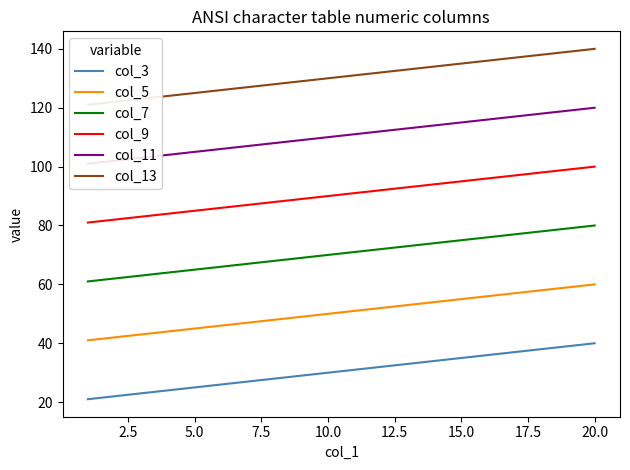

Reading left to right, transcribe all the data shown in this chart.

col_3: 21	22	23	24	25	26	27	28	29	30	31	32	33	34	35	36	37	38	39	40
col_5: 41	42	43	44	45	46	47	48	49	50	51	52	53	54	55	56	57	58	59	60
col_7: 61	62	63	64	65	66	67	68	69	70	71	72	73	74	75	76	77	78	79	80
col_9: 81	82	83	84	85	86	87	88	89	90	91	92	93	94	95	96	97	98	99	100
col_11: 101	102	103	104	105	106	107	108	109	110	111	112	113	114	115	116	117	118	119	120
col_13: 121	122	123	124	125	126	127	128	129	130	131	132	133	134	135	136	137	138	139	140